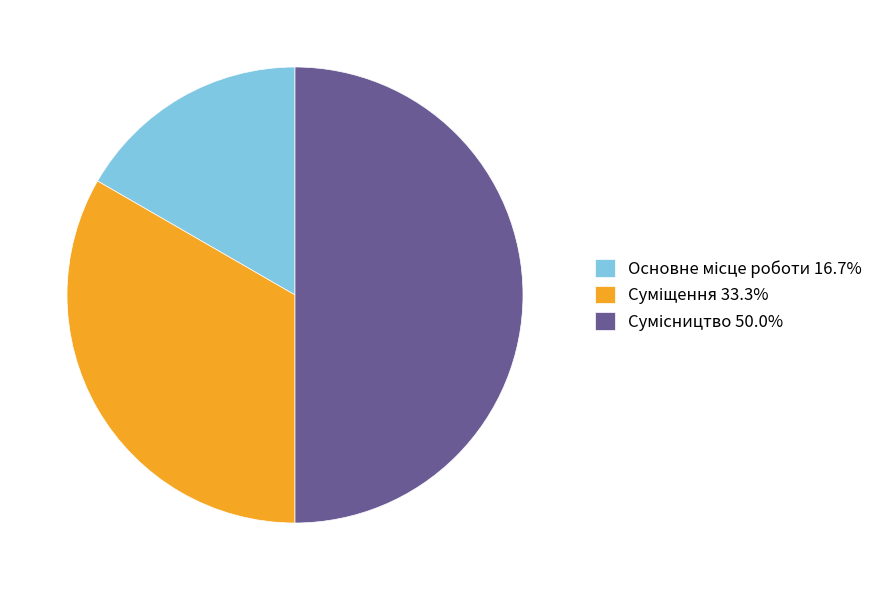

Count the number of slices in the pie.

3